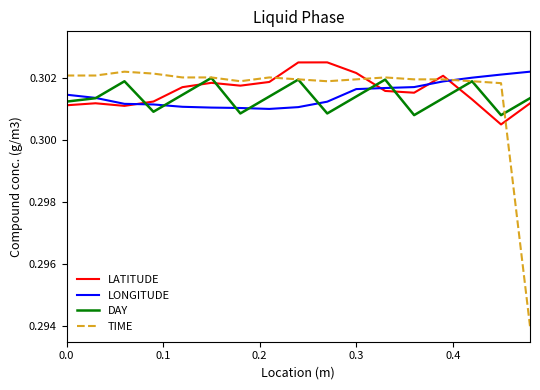

Which series has the largest range (max minus min)?

TIME